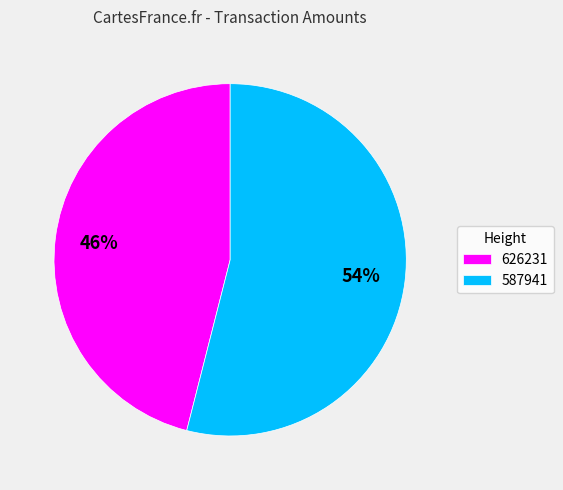

How many slices are in this pie chart?

2